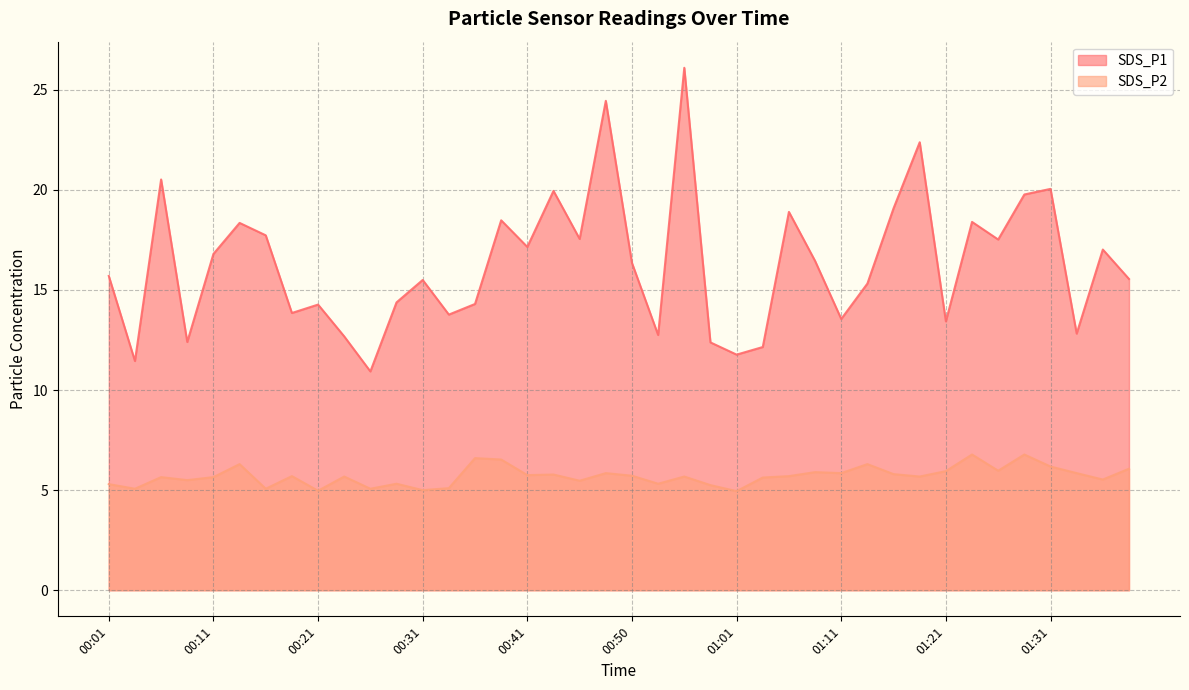

Reading left to right, extract all data points from this chart.

SDS_P1: 15.7	11.4	20.5	12.4	16.8	18.4	17.7	13.8	14.3	12.7	10.9	14.4	15.5	13.8	14.3	18.5	17.1	19.9	17.6	24.4	16.4	12.8	26.1	12.4	11.8	12.2	18.9	16.4	13.6	15.3	19.1	22.4	13.4	18.4	17.5	19.8	20.1	12.8	17.0	15.6
SDS_P2: 5.3	5.1	5.7	5.5	5.7	6.3	5.1	5.7	5.0	5.7	5.1	5.3	5.0	5.1	6.6	6.5	5.8	5.8	5.5	5.8	5.7	5.3	5.7	5.2	5.0	5.6	5.7	5.9	5.8	6.3	5.8	5.7	6.0	6.8	6.0	6.8	6.2	5.8	5.5	6.1